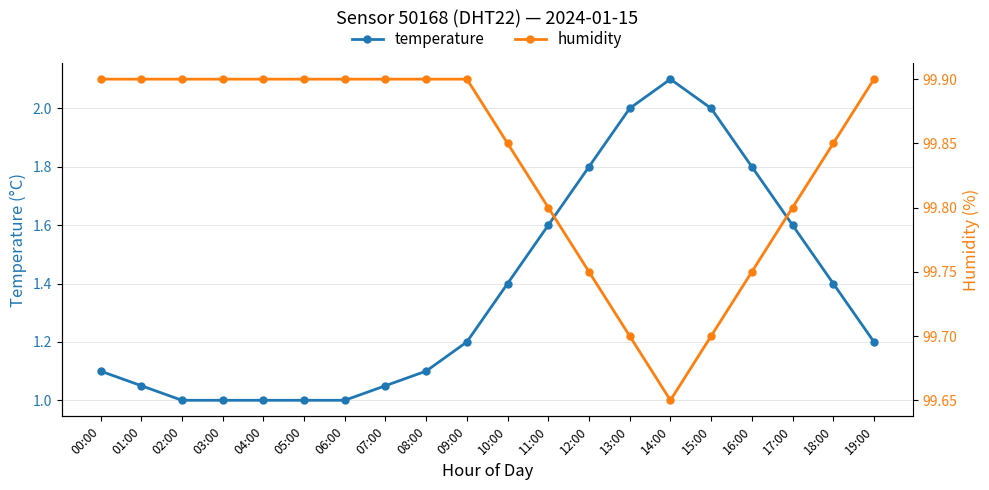

At which label does temperature reach its minimum?

02:00